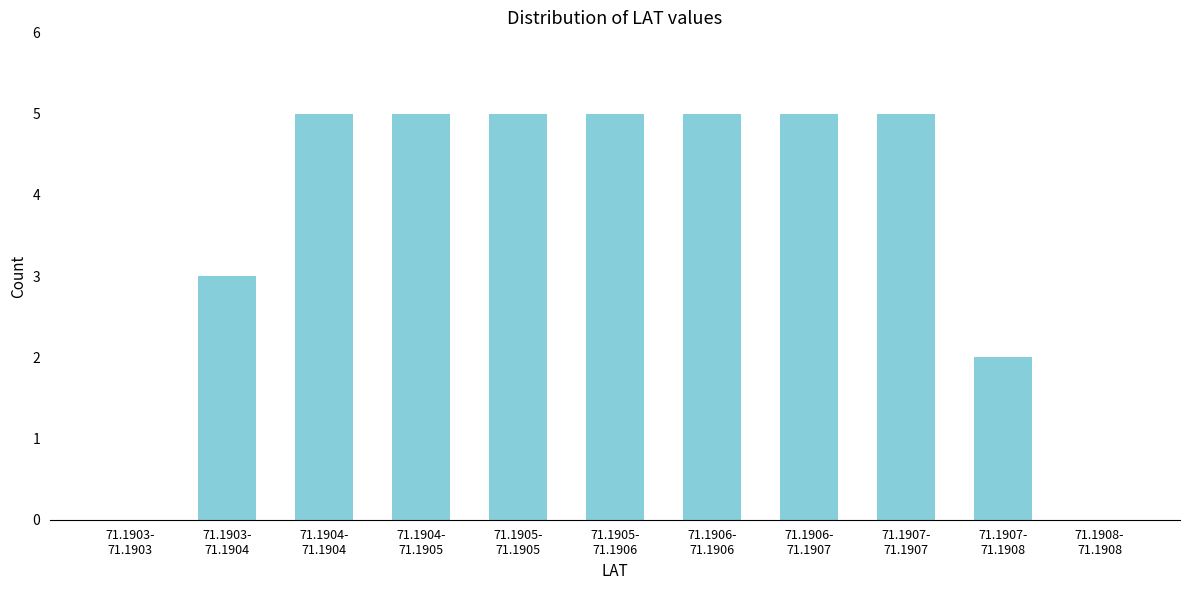

What is the sum of all values?

40